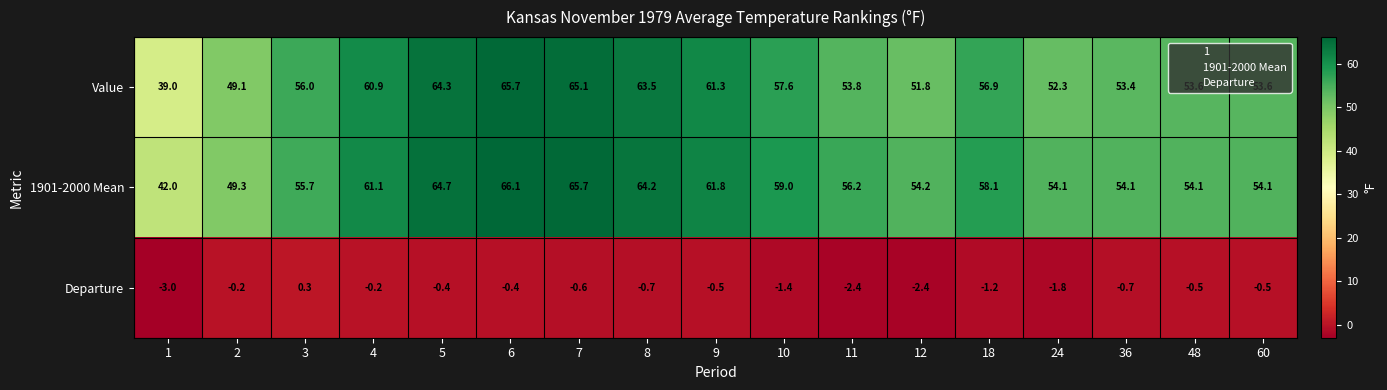

How many values in the 1901-2000 Mean series are below 56?

8